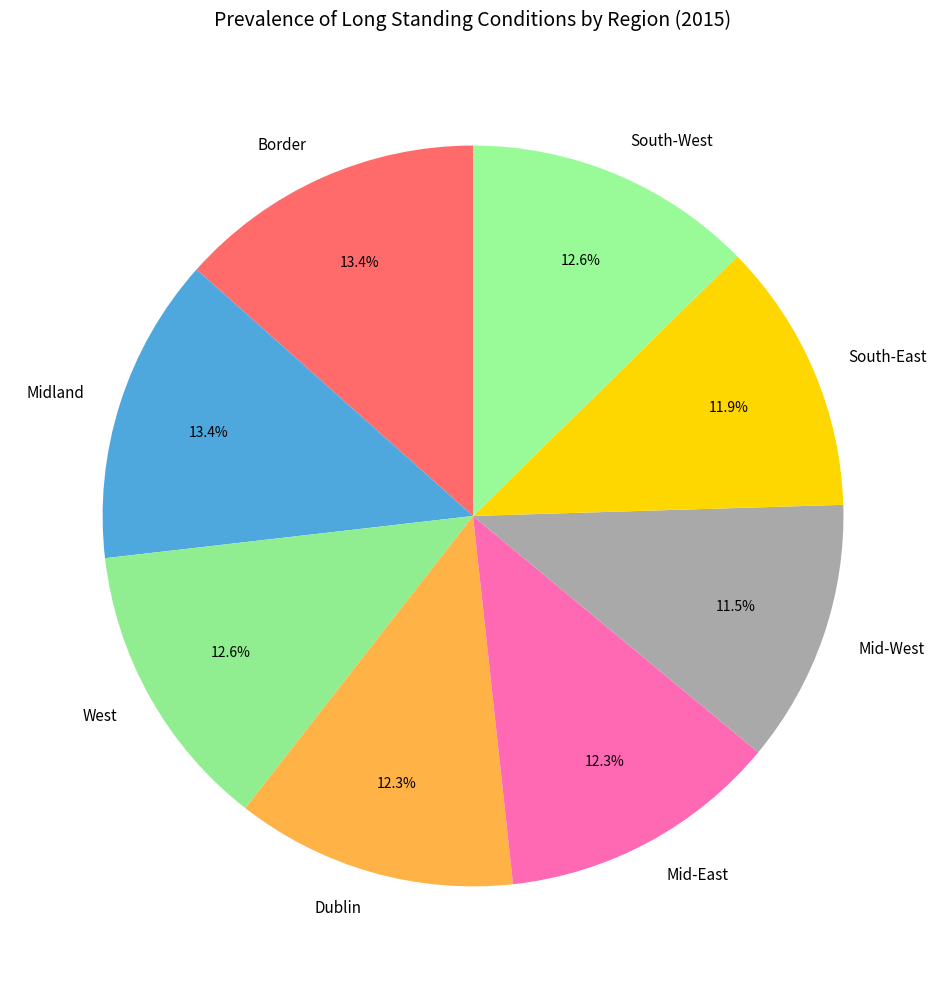

Between South-East and Midland, which is larger?

Midland